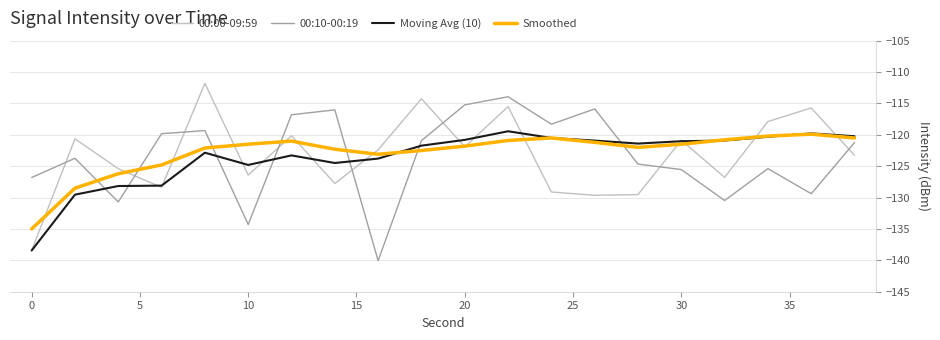

What is the maximum value for 00:00-09:59?

-111.8